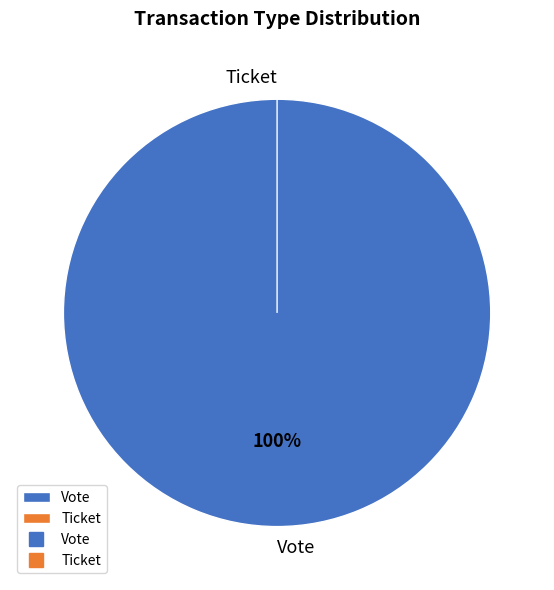

To the nearest percent, what is the average slice percentage?

50%